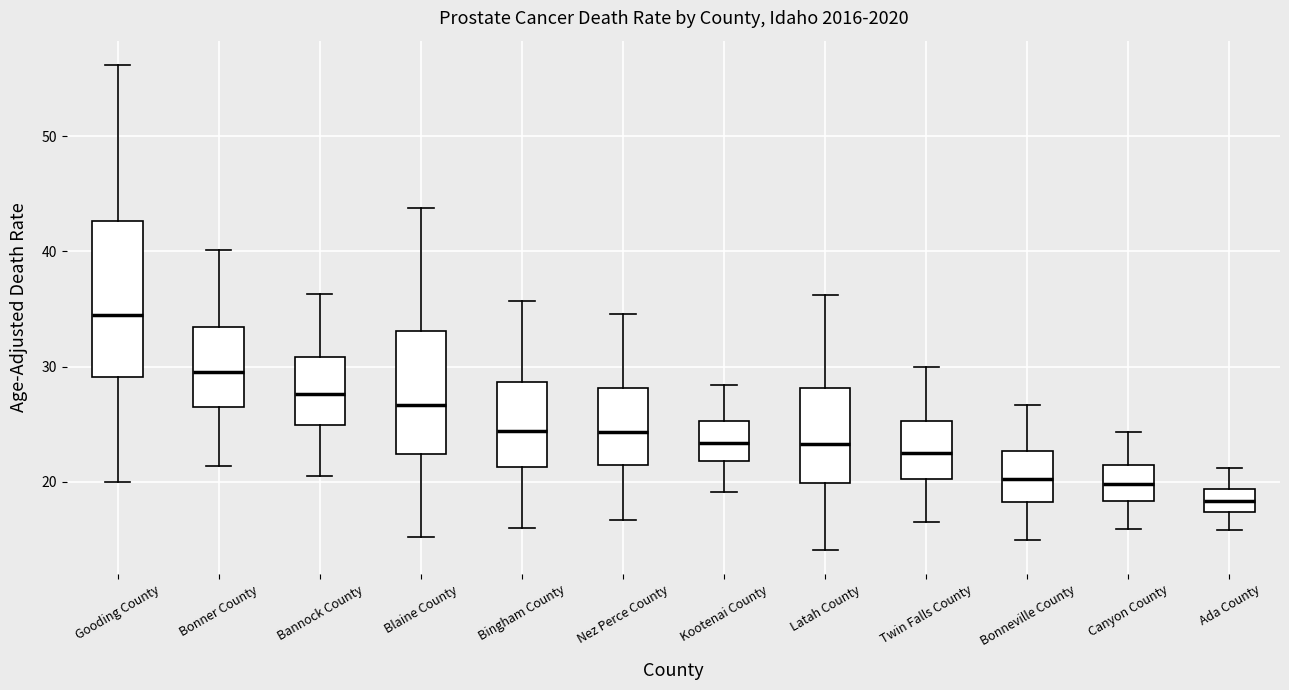

Which box has the lowest median line?

Ada County